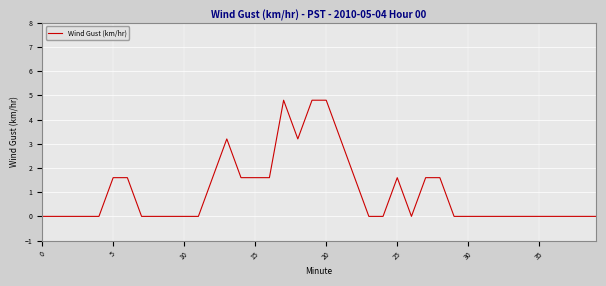

What is the greatest value displayed?

4.8